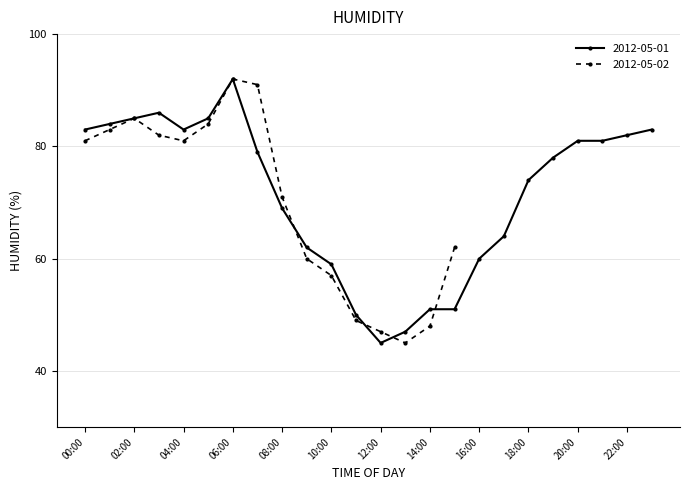

How many categories are shown in the chart?

24